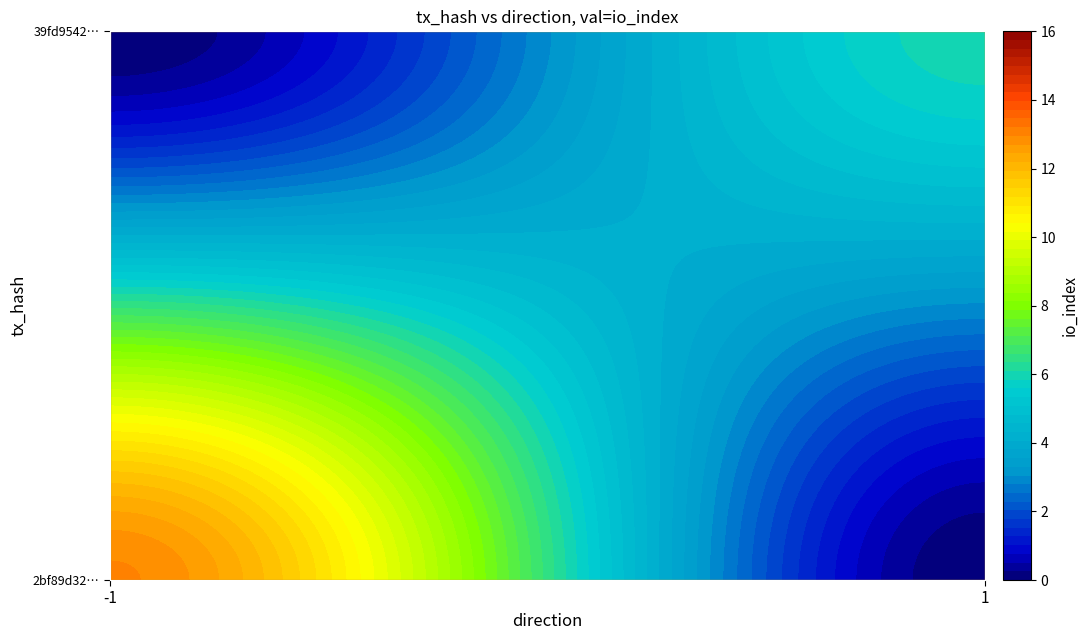

Count the 2bf89d32effd6e2e30fc50c291add7600622f06 values in the range -1 to 13.

2